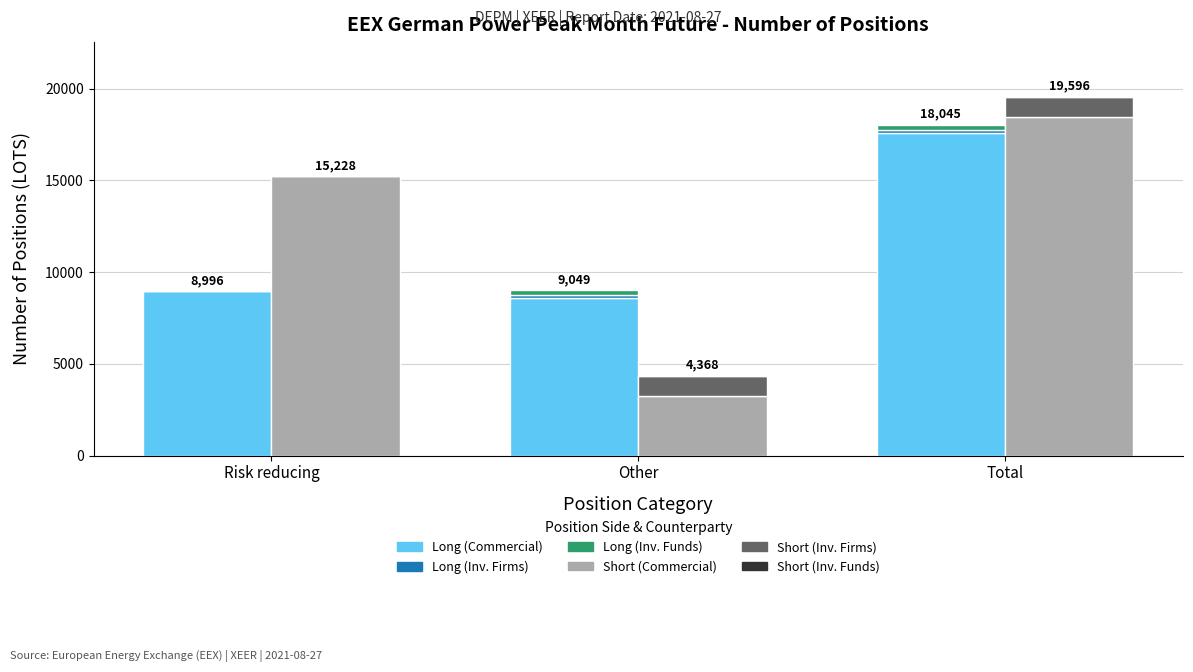

What is the difference between the maximum and minimum values in the Investment Firms Long series?

156